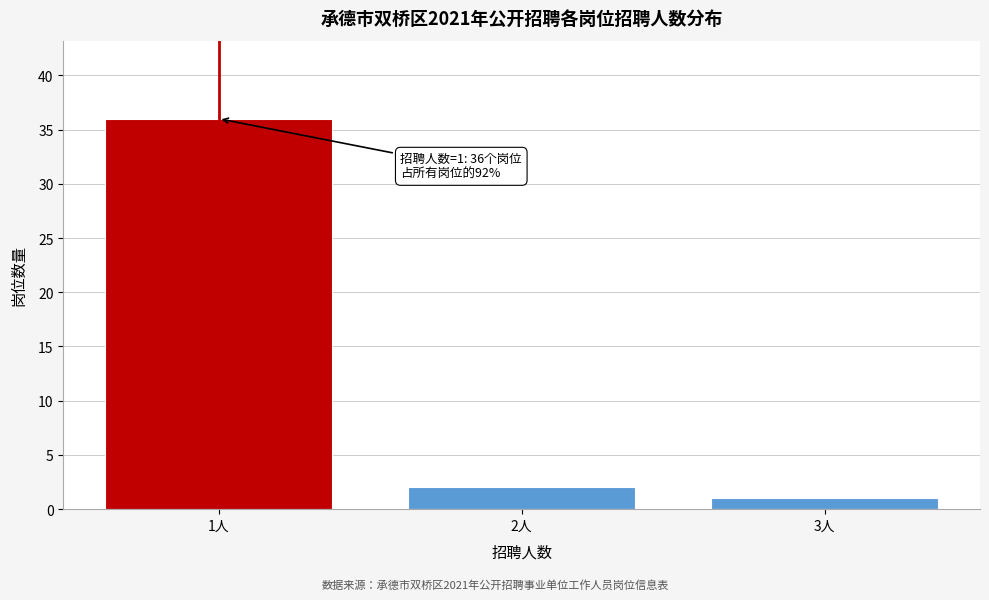

Reading right to left, transcribe all the data shown in this chart.

1	2	36